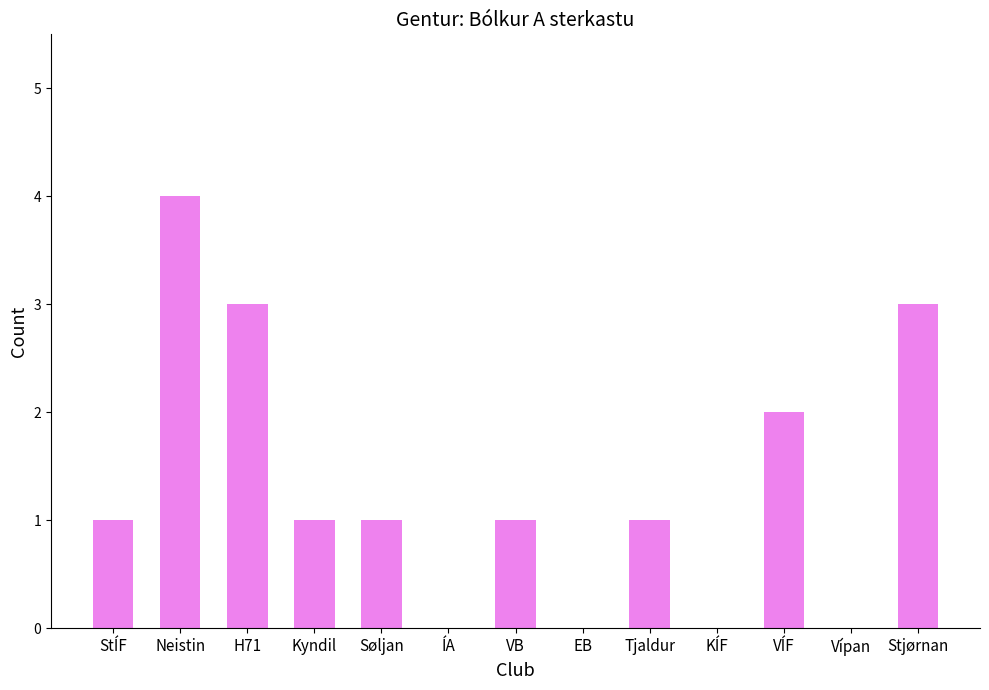

Is it true that the value at Søljan is 1?

True